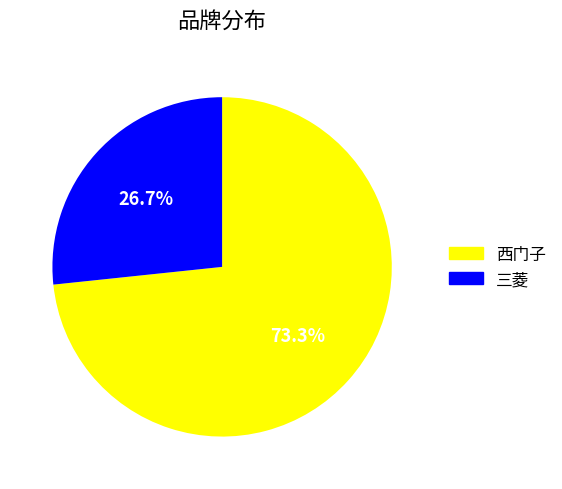

True or false: 三菱 accounts for 27% of the total.

True